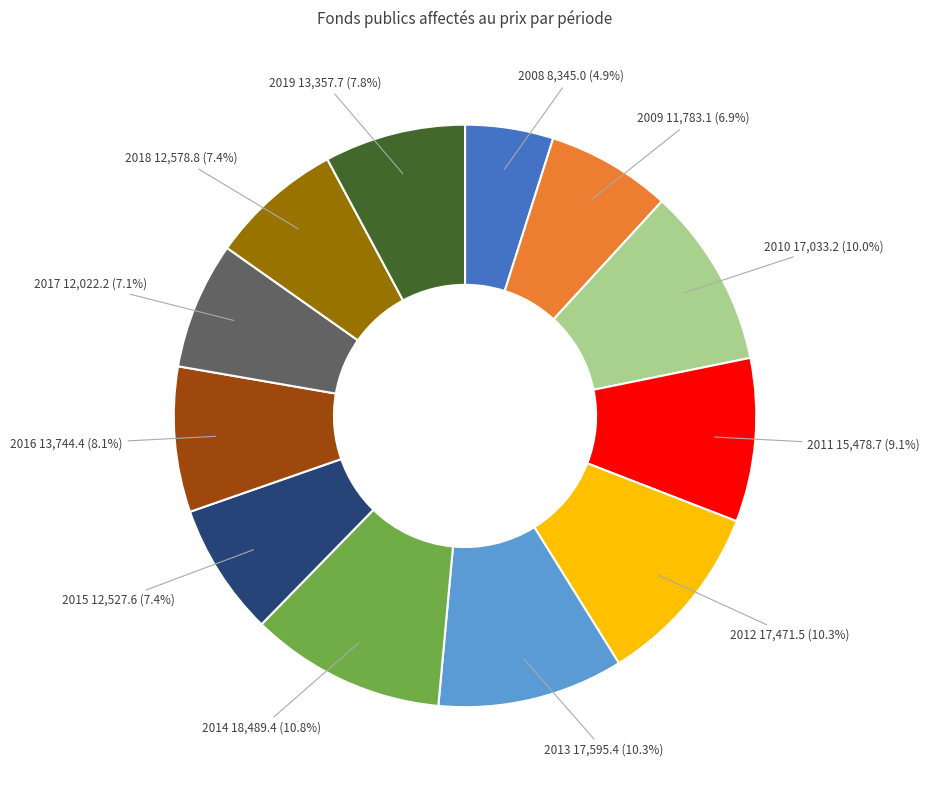

Does any single category account for the majority?

No